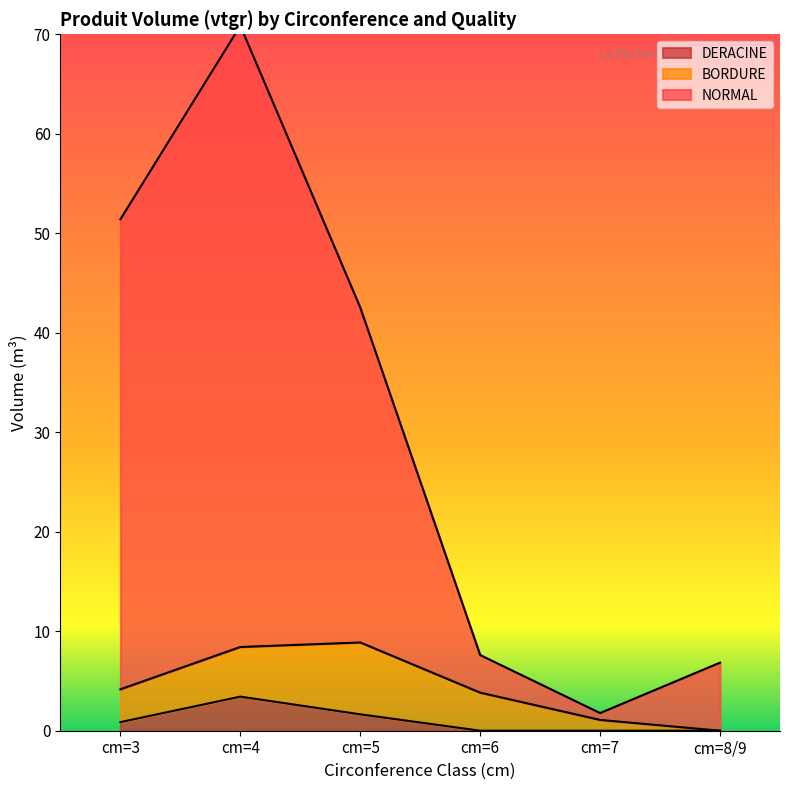

At which label does DERACINE reach its peak?

cm=4